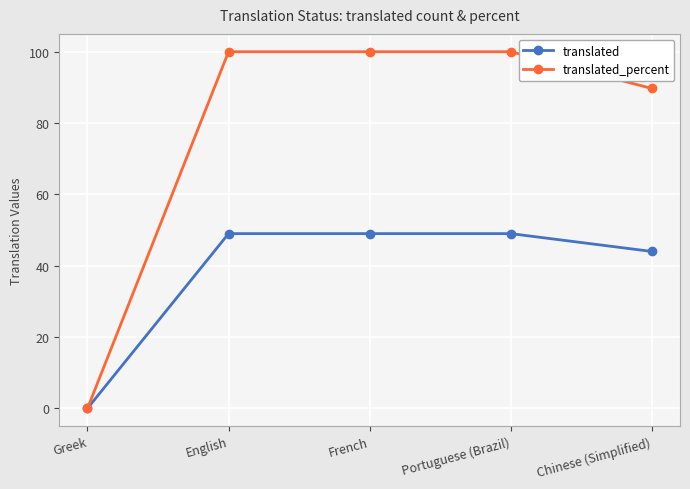

What is the total value across all series at Portuguese (Brazil)?

149.0